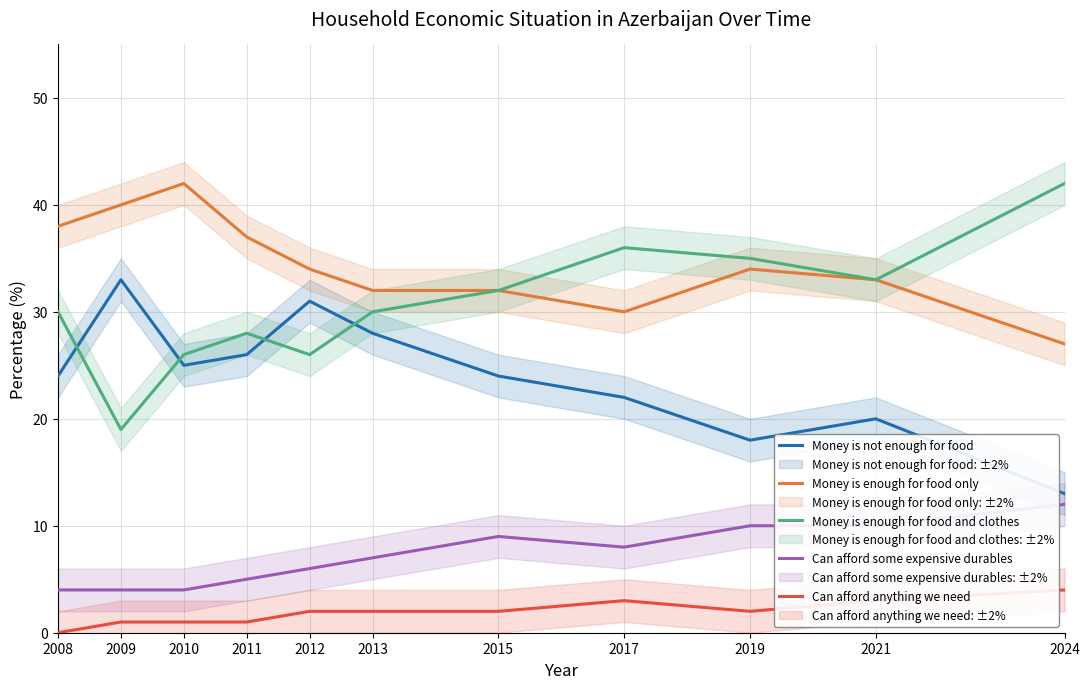

What is the difference between the maximum and minimum values in the Money is enough for food and clothes series?

23